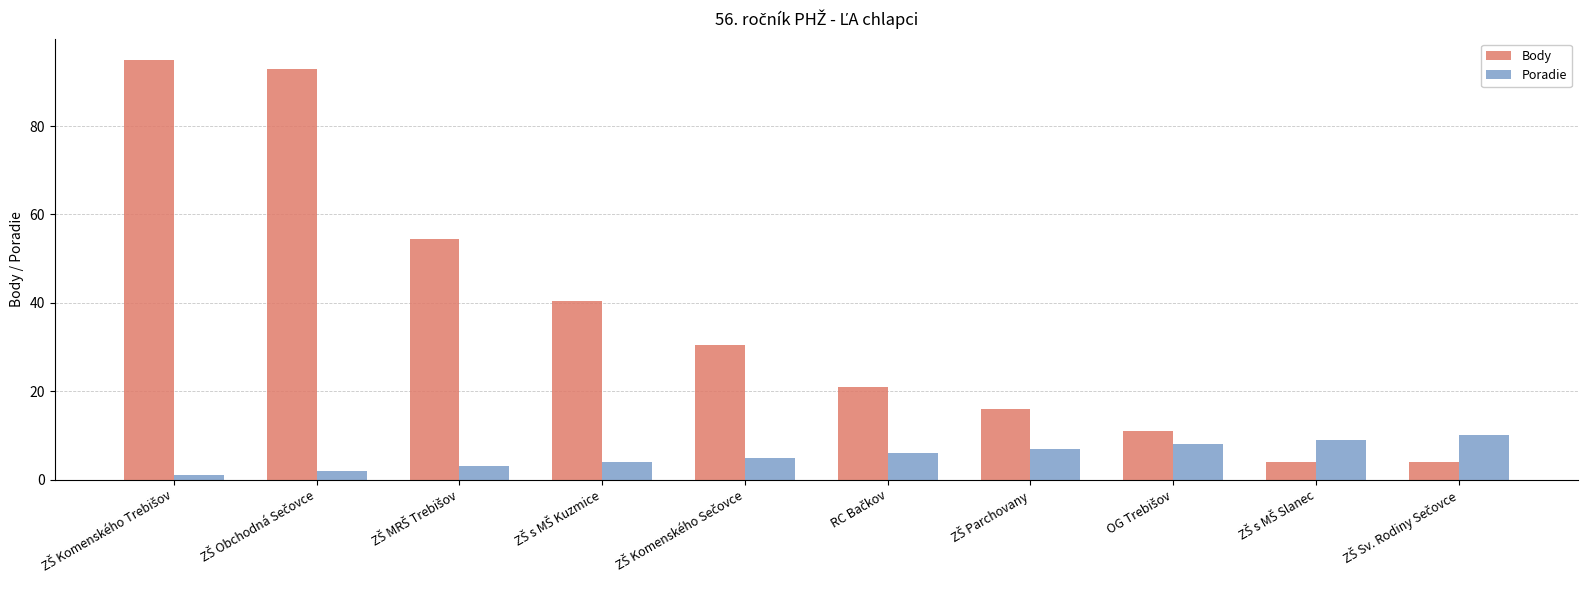

At how many categories does at least one series exceed 71?

2